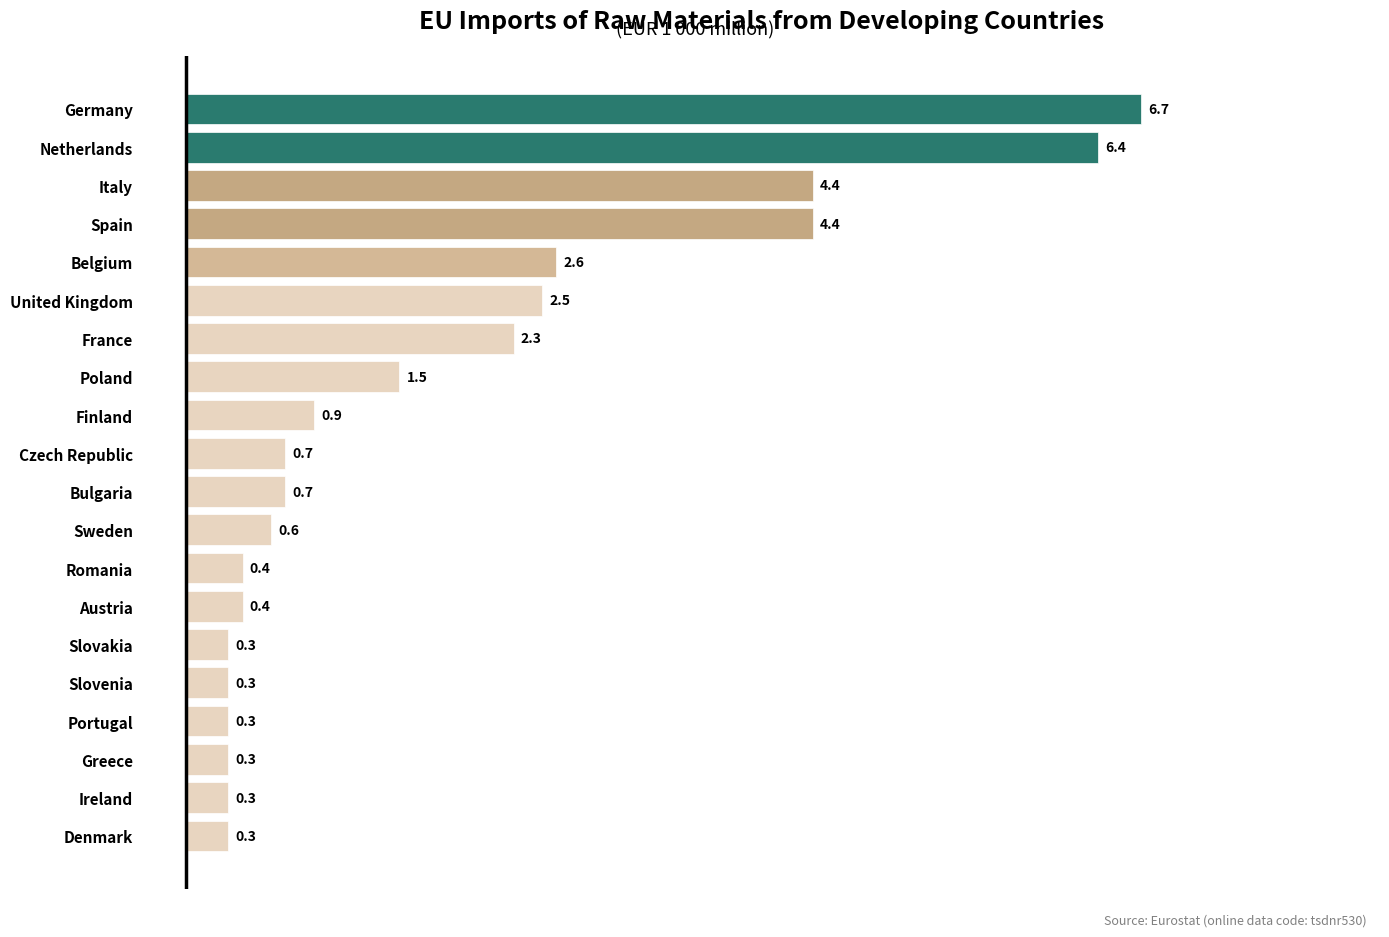

What is the difference between the maximum and minimum values?

6.4